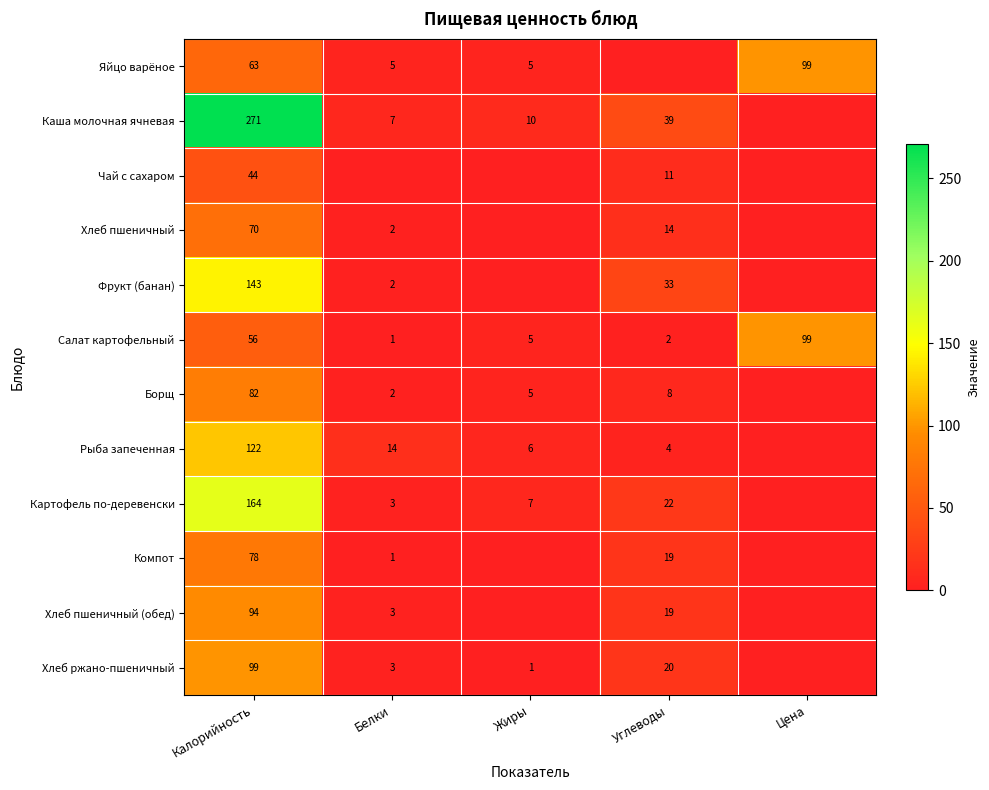

What is the sum of all Салат картофельный values?

163